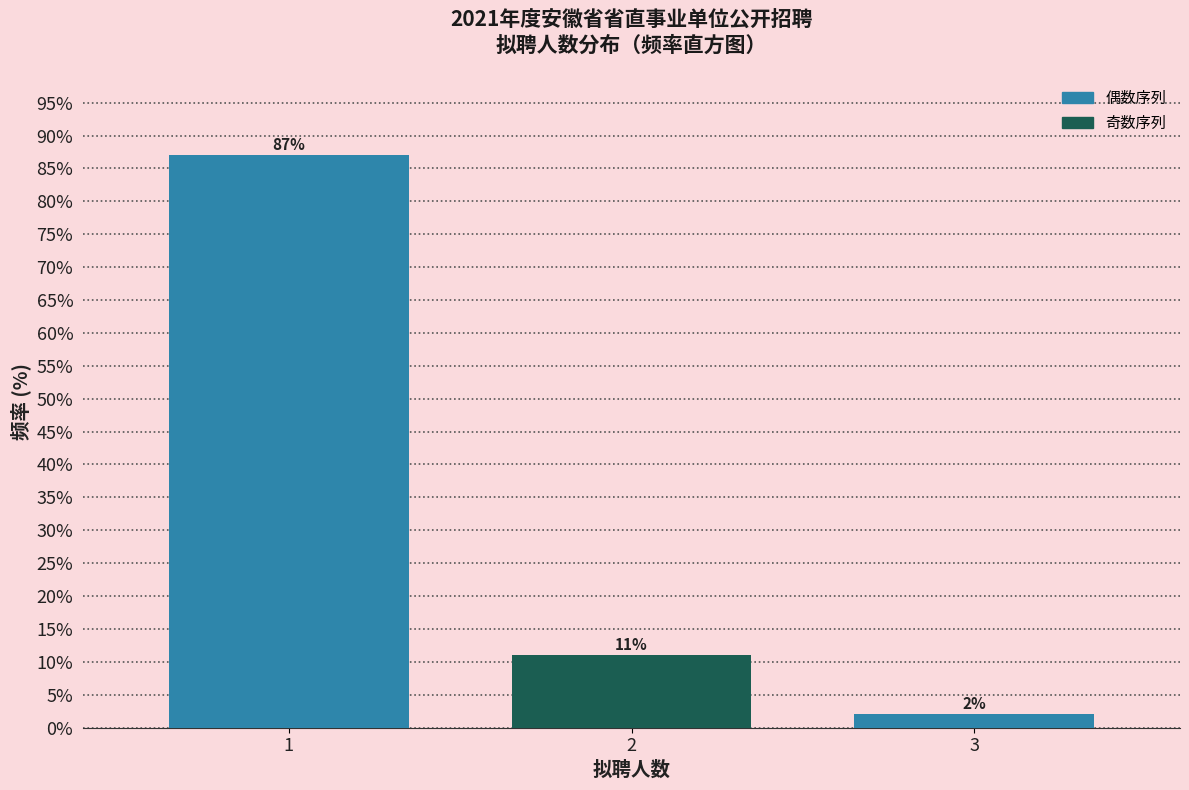

Reading left to right, list all the values displayed in this chart.

1=87	2=11	3=2